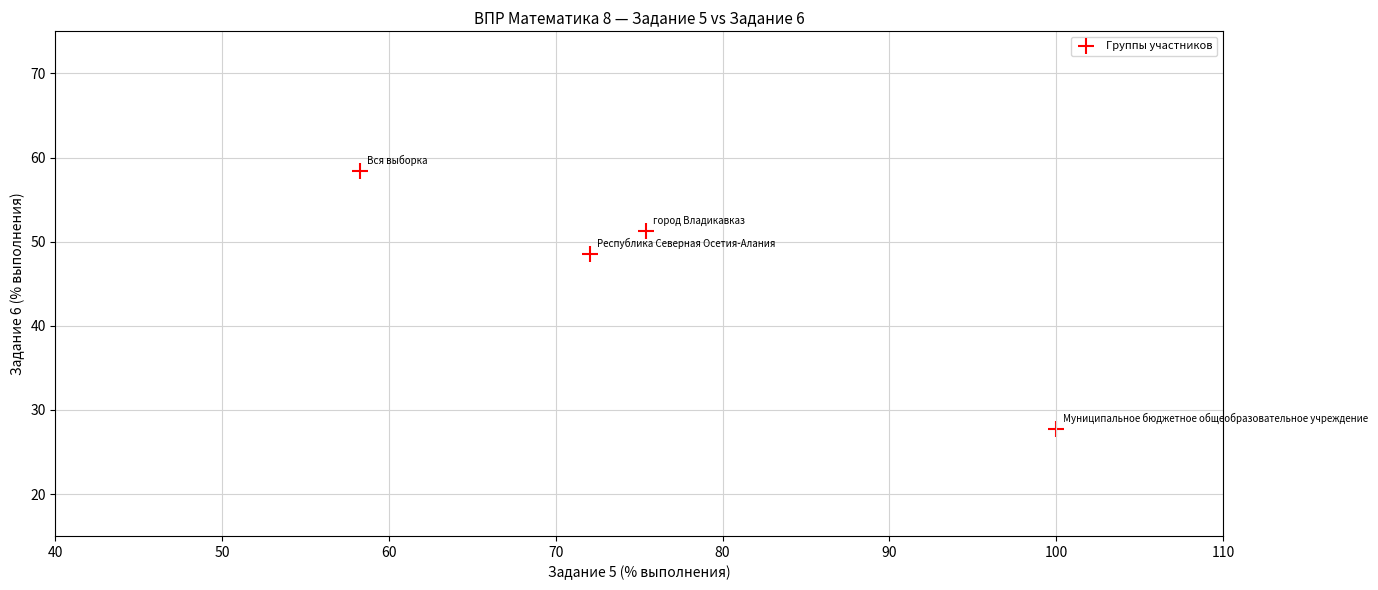

What is the average Y value?

46.5